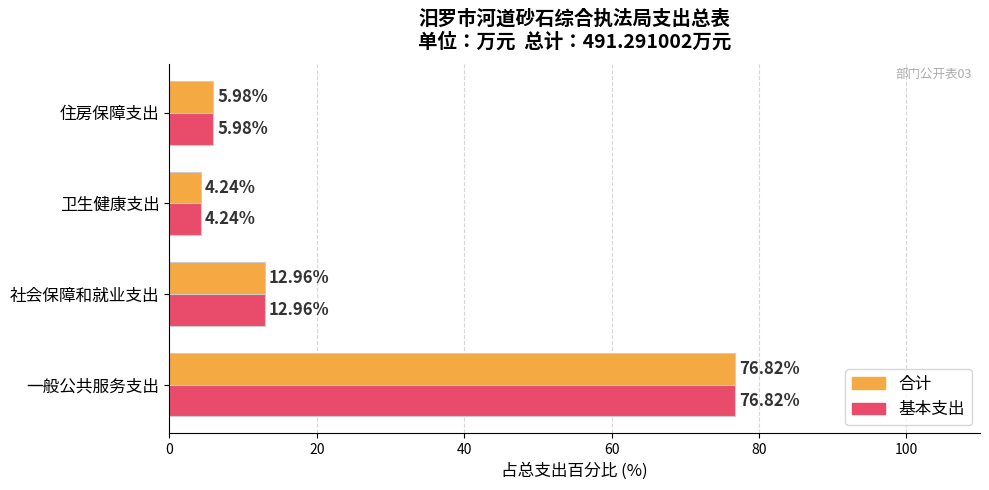

List the labels in order of 基本支出 value, smallest first.

卫生健康支出, 住房保障支出, 社会保障和就业支出, 一般公共服务支出